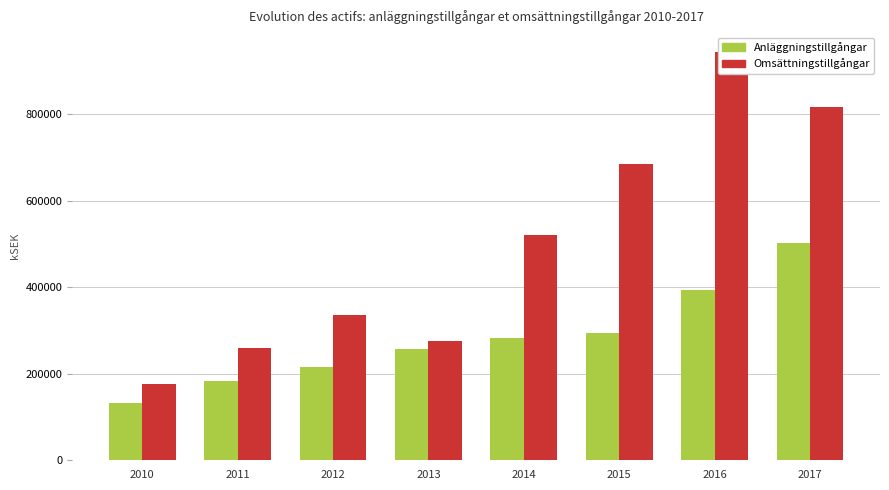

What is the total value across all series at 2011?

442418.0